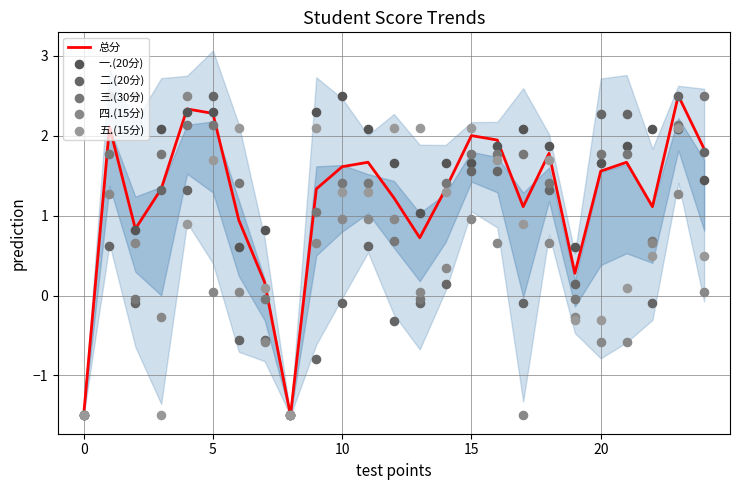

Which series has the largest Y range (max minus min)?

总分